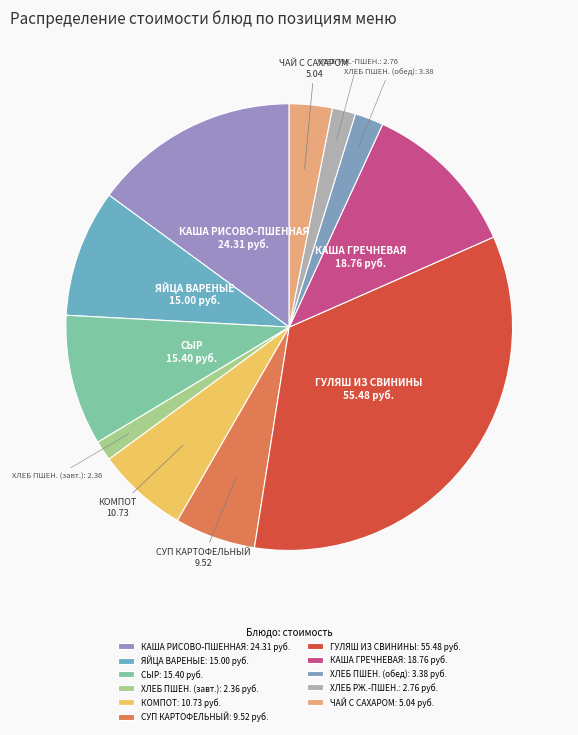

Do КАША РИСОВО-ПШЕННАЯ and ЯЙЦА ВАРЕНЫЕ together represent more than half of the pie?

No